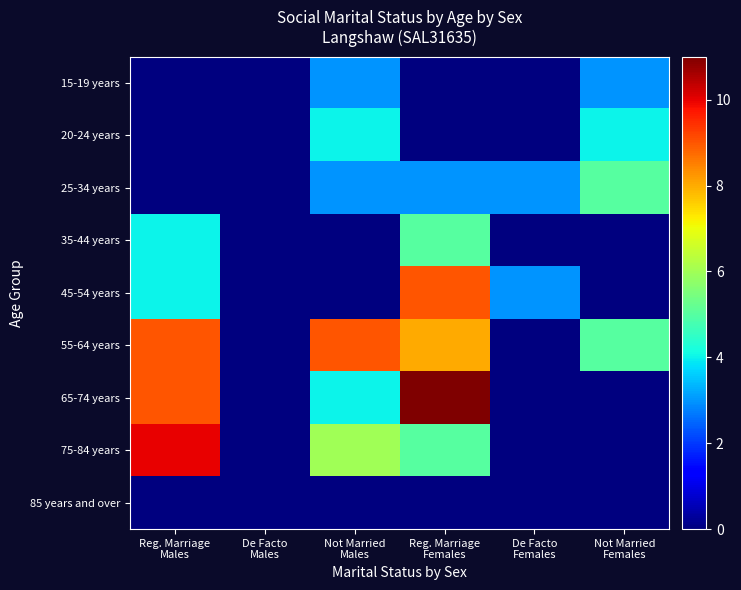

What is the maximum value shown in the chart?

11